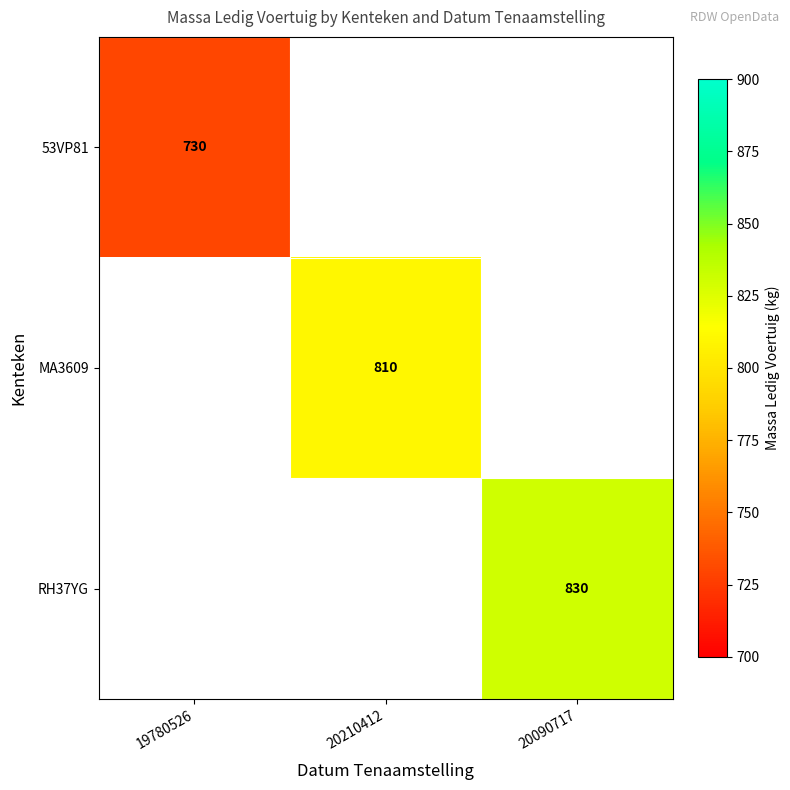

Which series has the widest spread of values?

53VP81